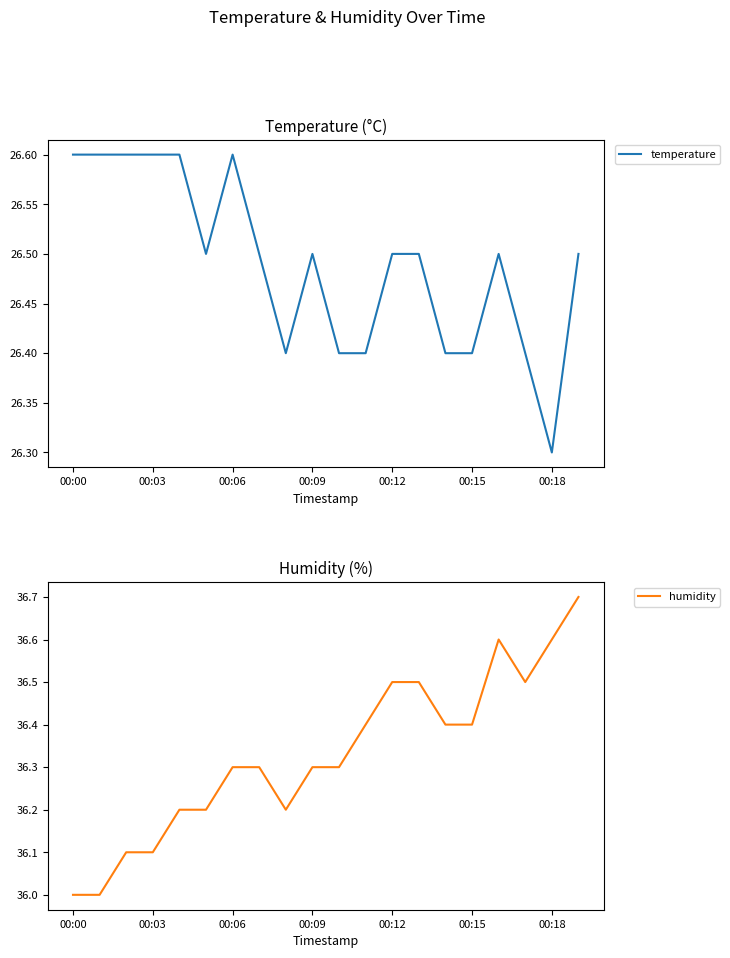

Where is the first local maximum for humidity?

16